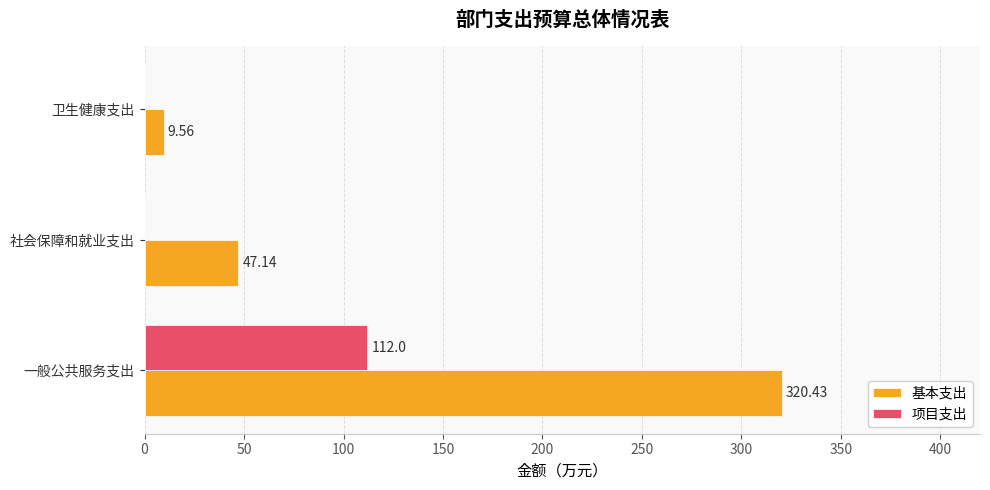

Which series has the largest total across all categories?

基本支出